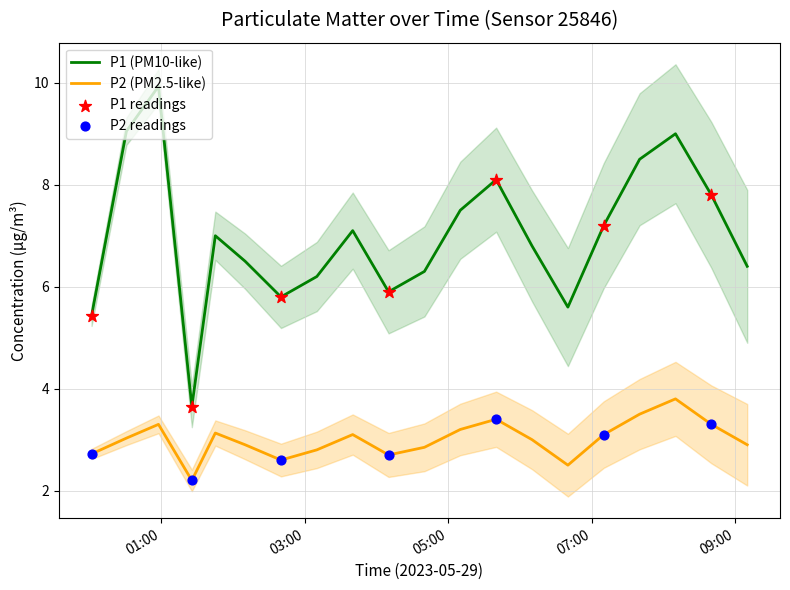

Which series reaches the minimum Y coordinate?

P2